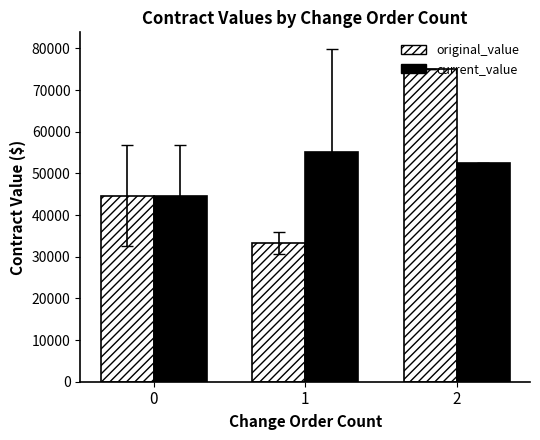

How many bars are there in each group?

2